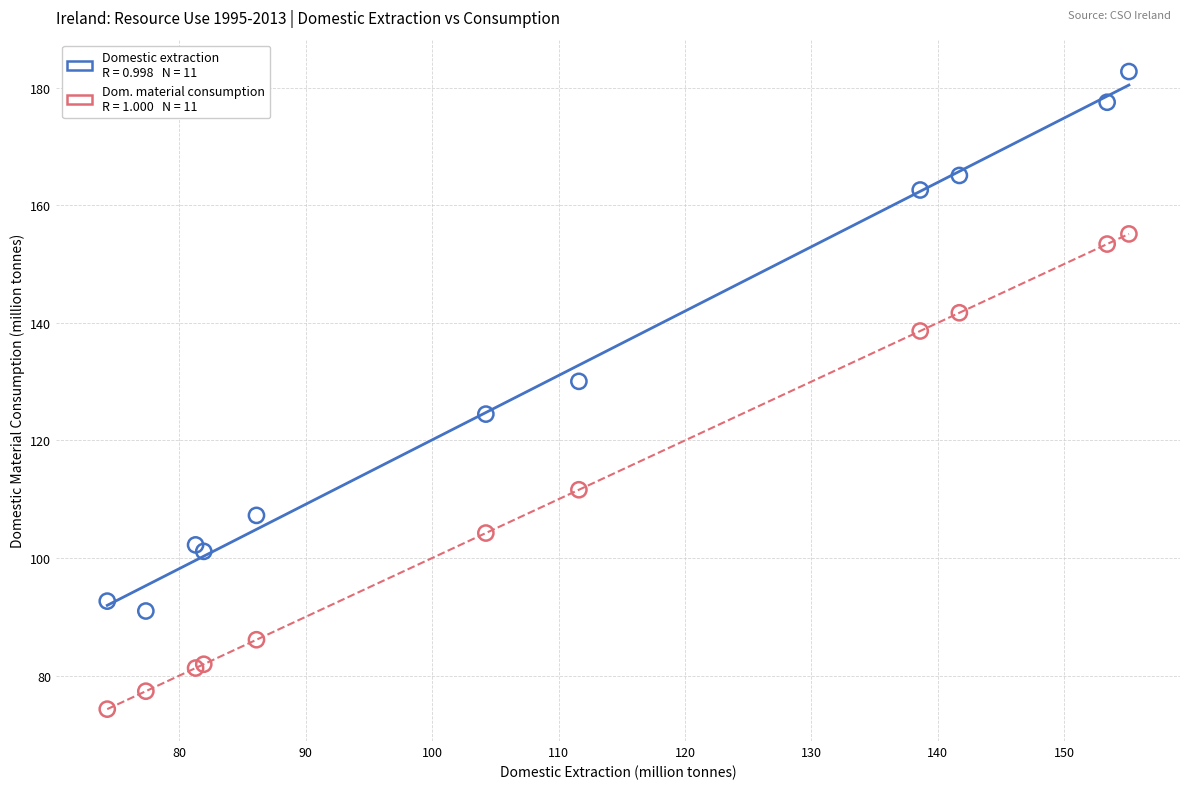

Across all series, what Y value is closest to 128?

130.0